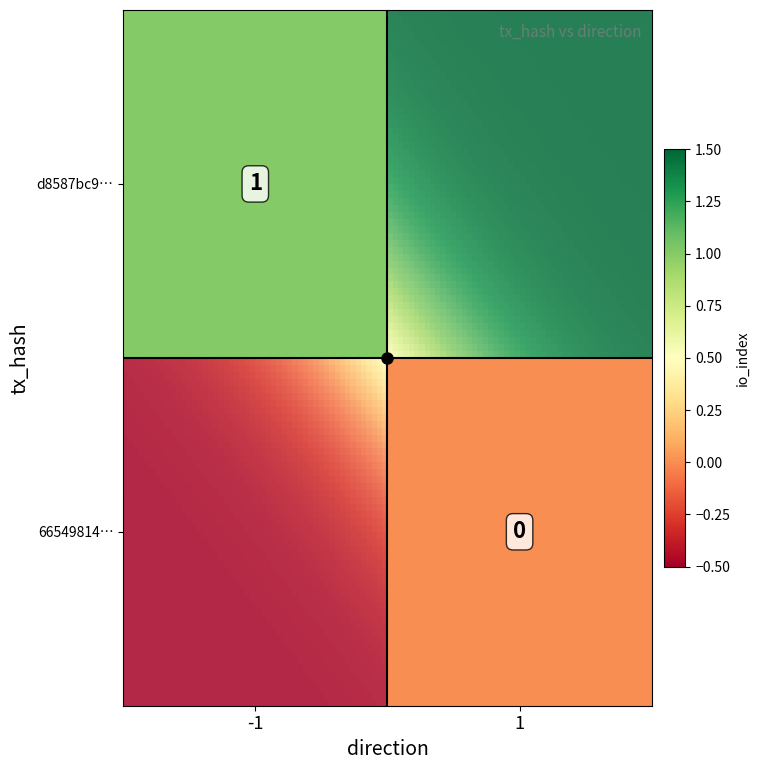

What is the difference between the highest and lowest values at 1?

1